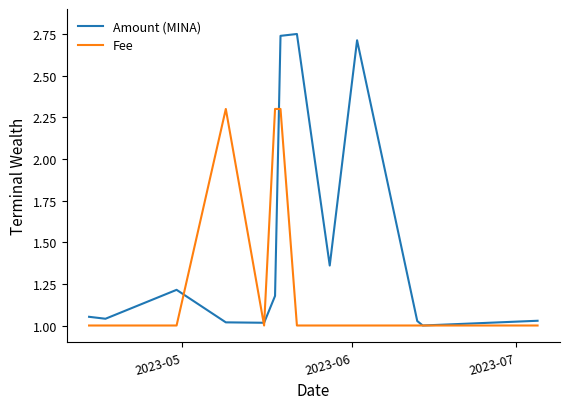

What is the sum of all Fee values?

16.9